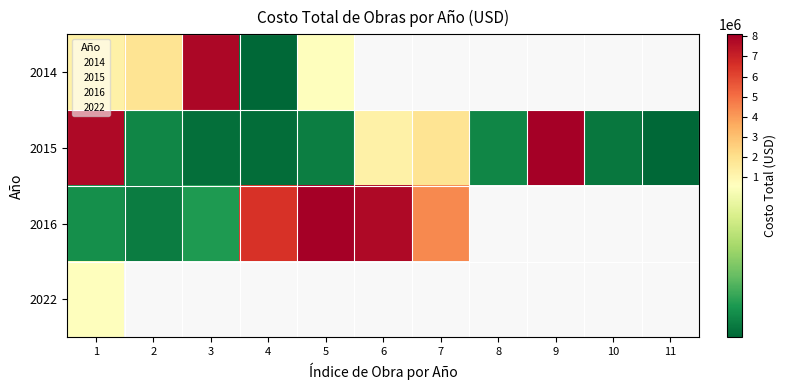

What is the total value across all series at 1?

9661033.9